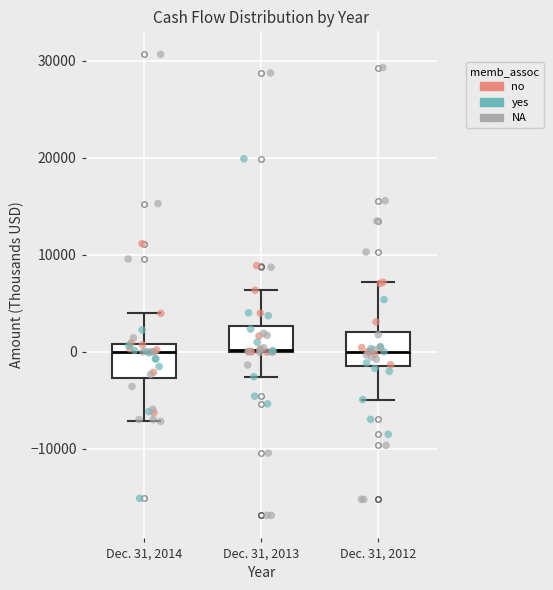

Where does the upper whisker of the box for Dec. 31, 2013 end on the y-axis? The values are not printed on the chart, so give them approximately, as read against the axis.

6000